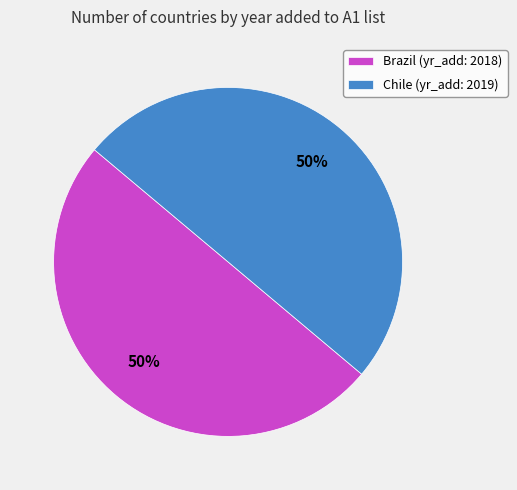

Is it true that Brazil (yr_add: 2018) is 37% of the pie?

False